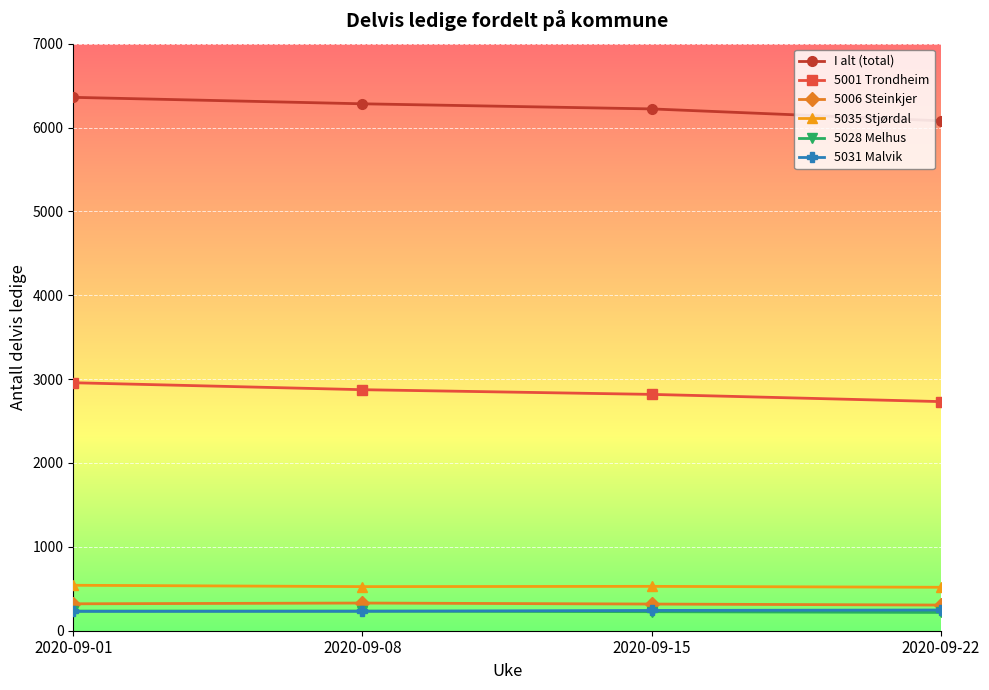

True or false: 5006 Steinkjer has more than 2 interior local peaks.

False